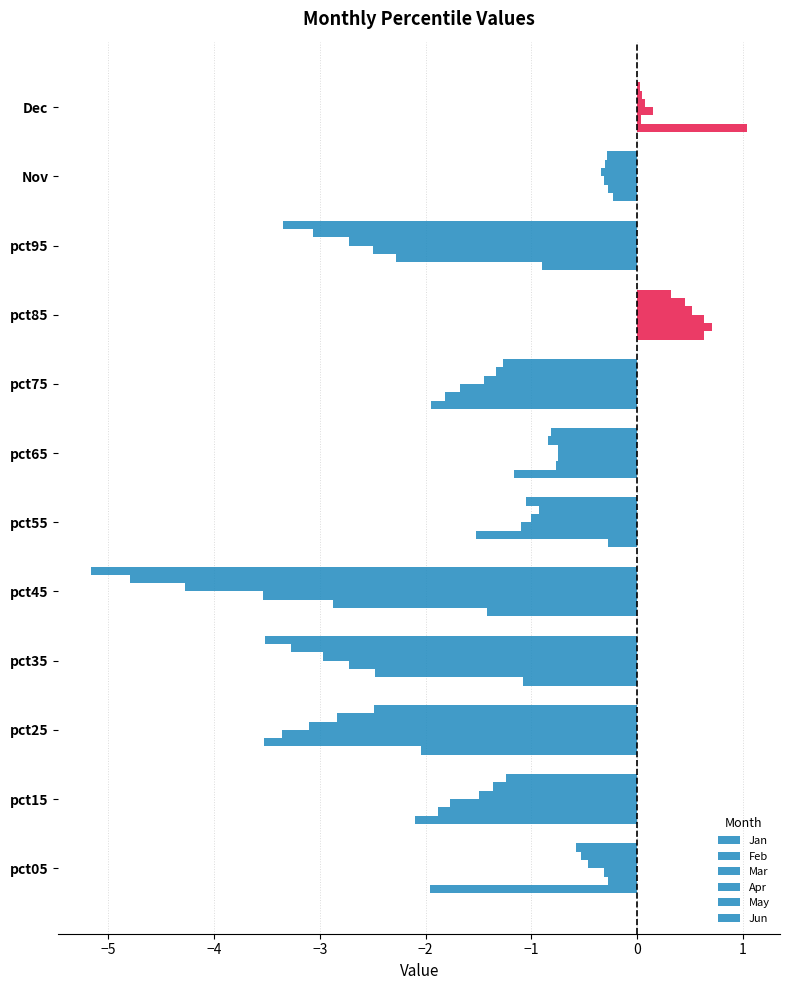

How many values in the Jun series exceed -1?

5